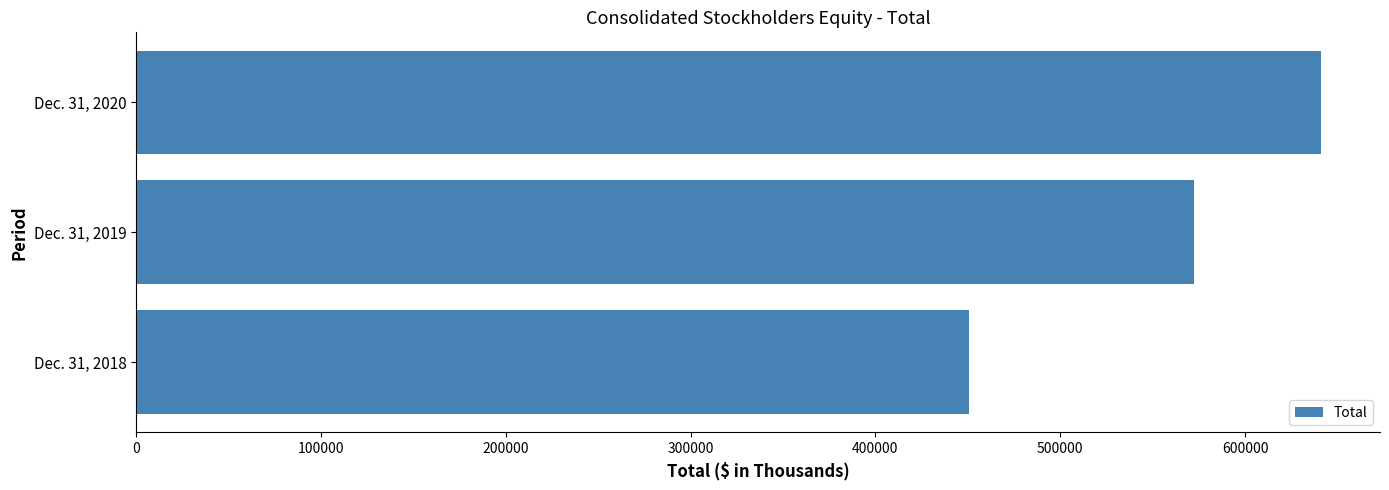

What is the change in value from Dec. 31, 2019 to Dec. 31, 2020?

+68443